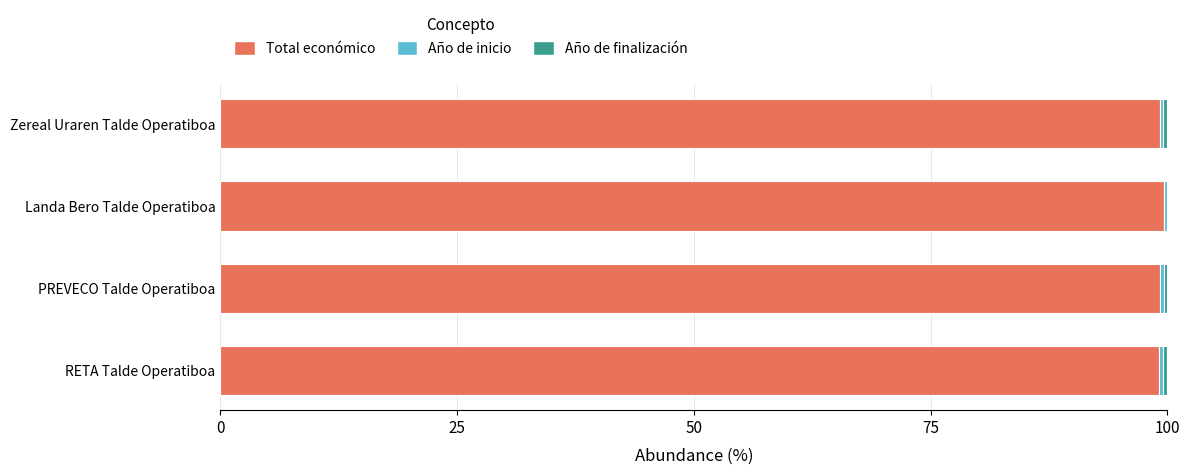

Count the number of categories in the chart.

4